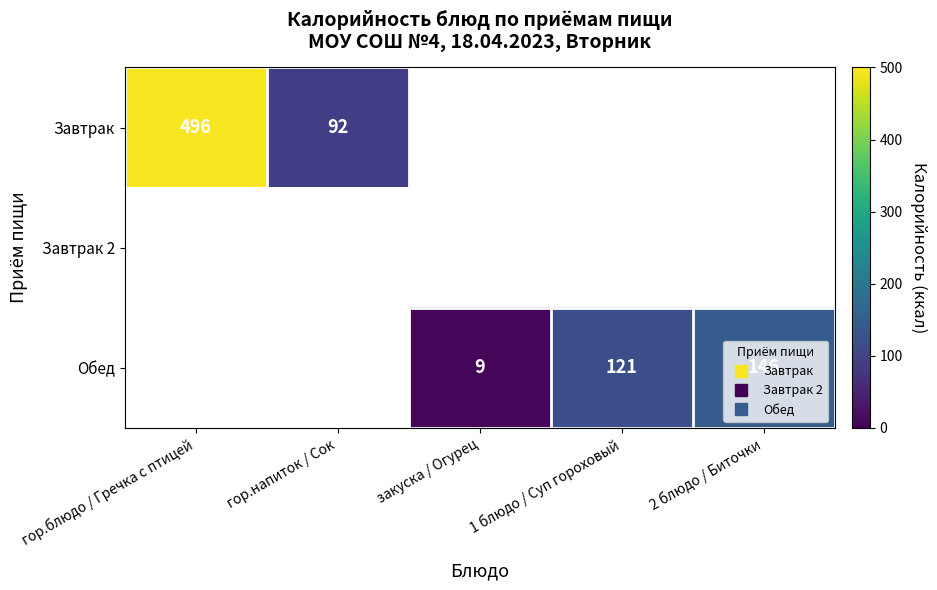

What is the total value across all series at гор.блюдо / Гречка с птицей?

496